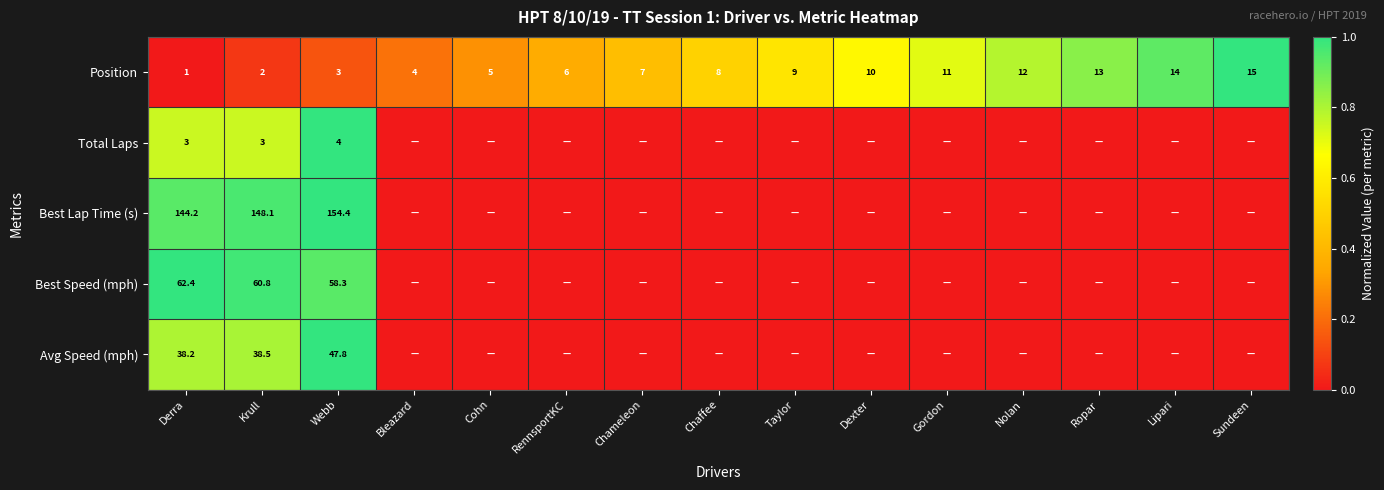

Rank the series at Webb from lowest to highest value.

Position, Total Laps, Avg Speed (mph), Best Speed (mph), Best Lap Time (s)